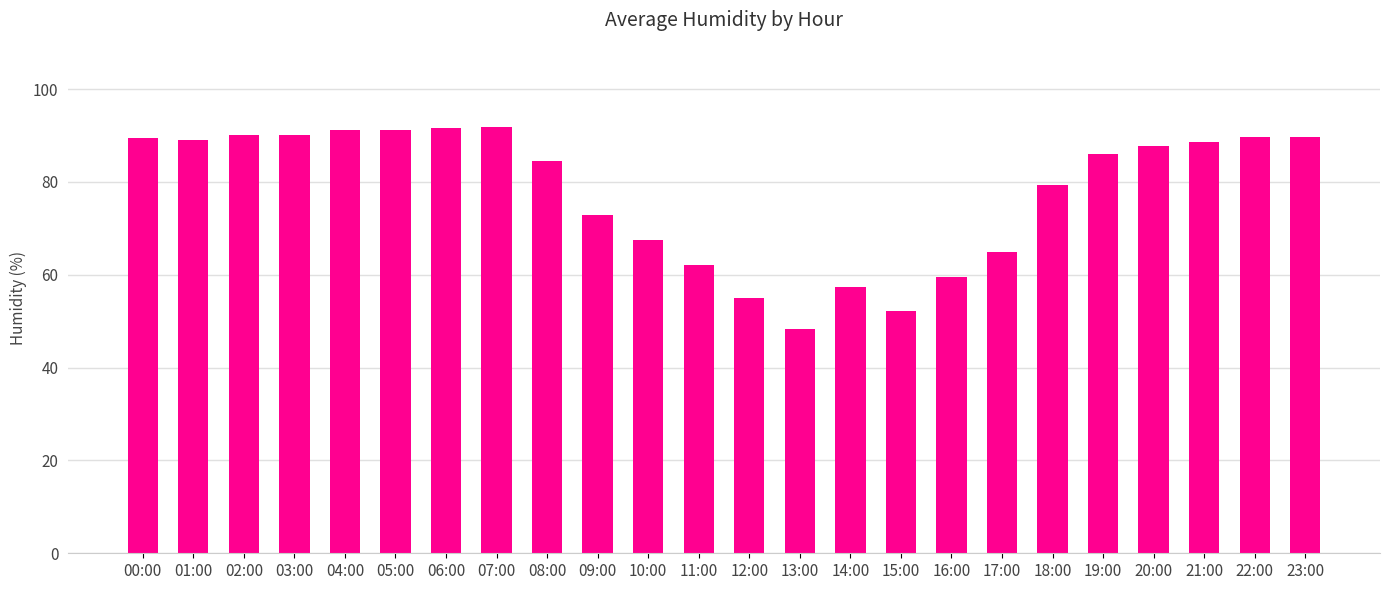

What is the maximum value shown in the chart?

91.8